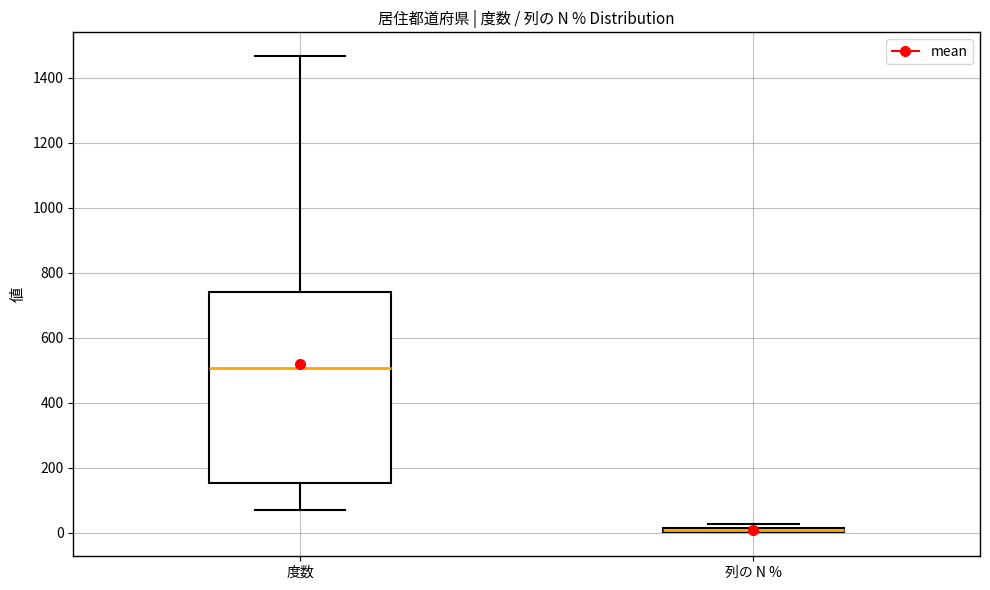

Comparing the boxes themselves (not the whiskers), which one is the tallest?

度数